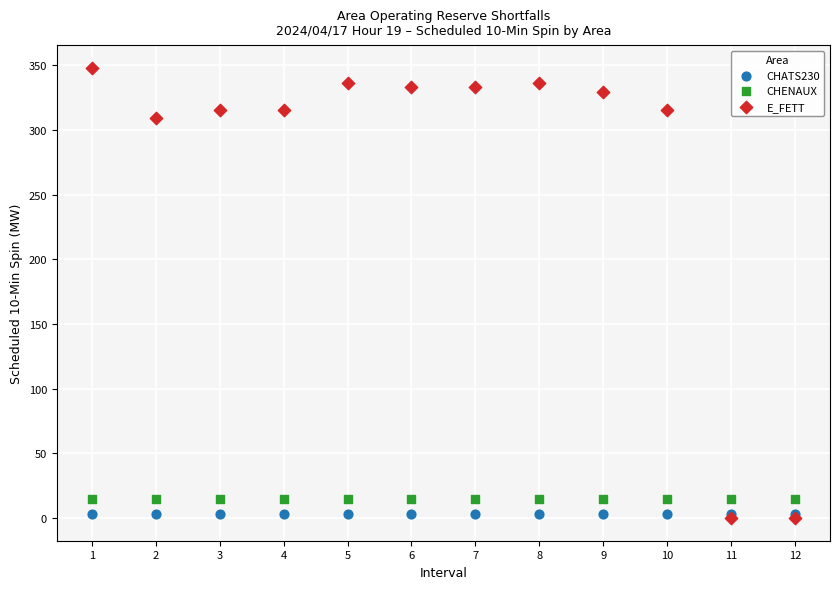

What are all the series names shown in the legend?

CHATS230, CHENAUX, E_FETT